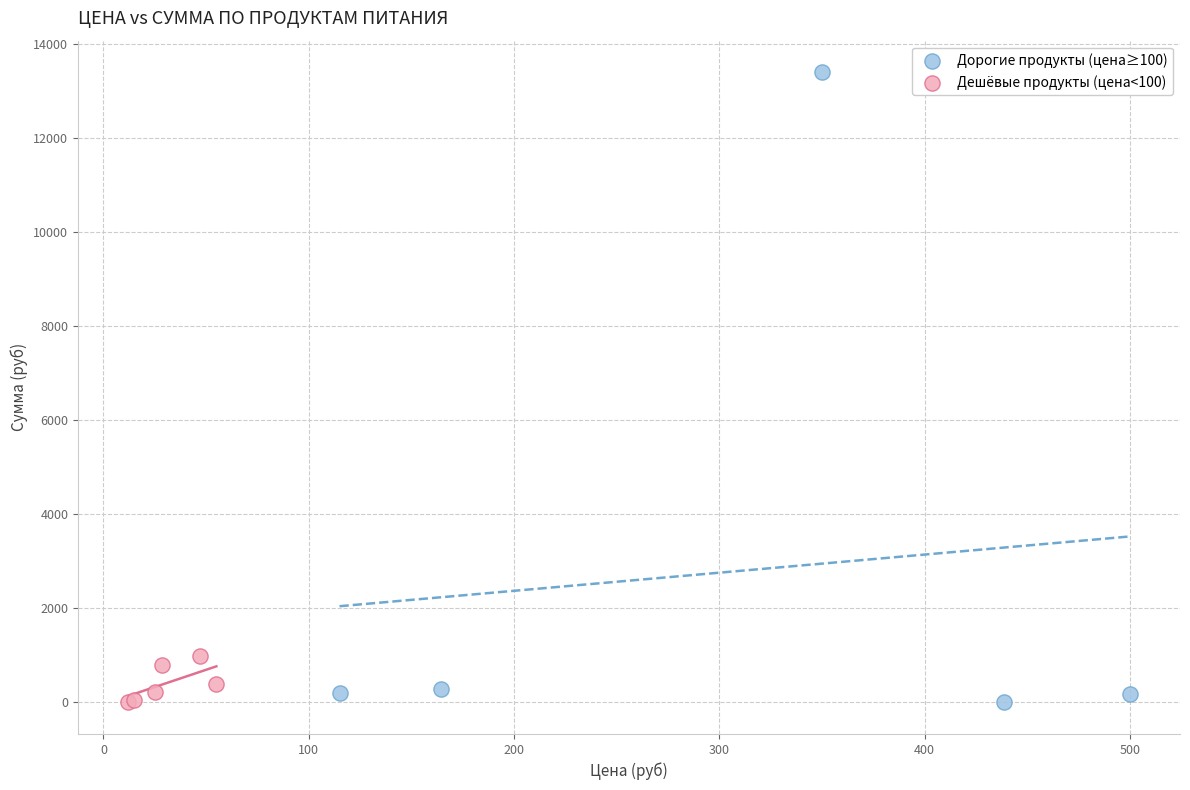

Which series contains the highest Y value?

Дорогие продукты (цена≥100)